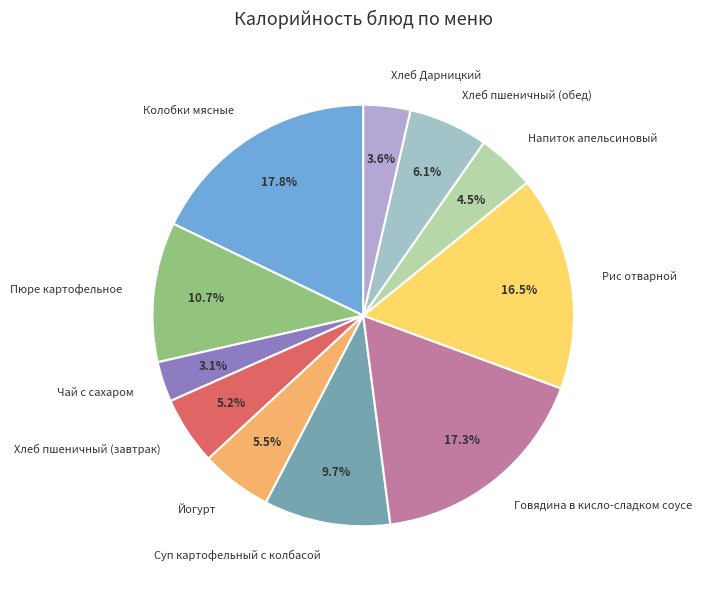

Does Пюре картофельное account for over 50% of the chart?

No